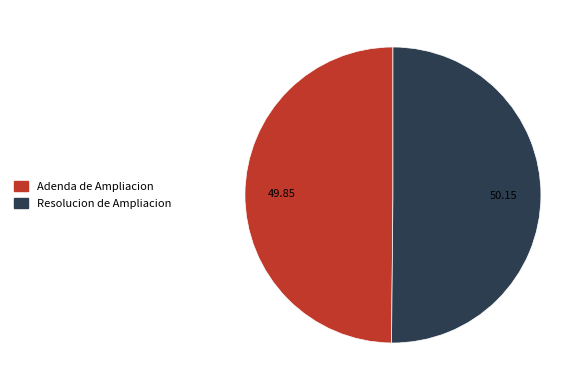

Combined, do Resolucion de Ampliacion and Adenda de Ampliacion account for over 50%?

Yes